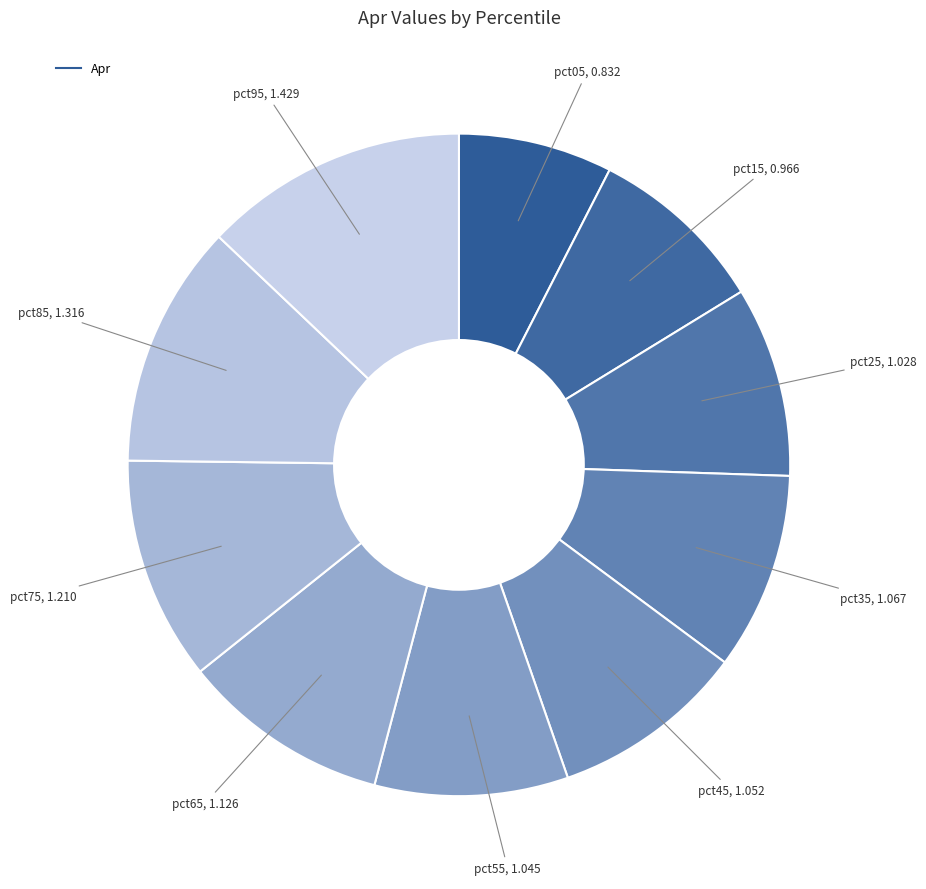

Which slice is the smallest?

pct05